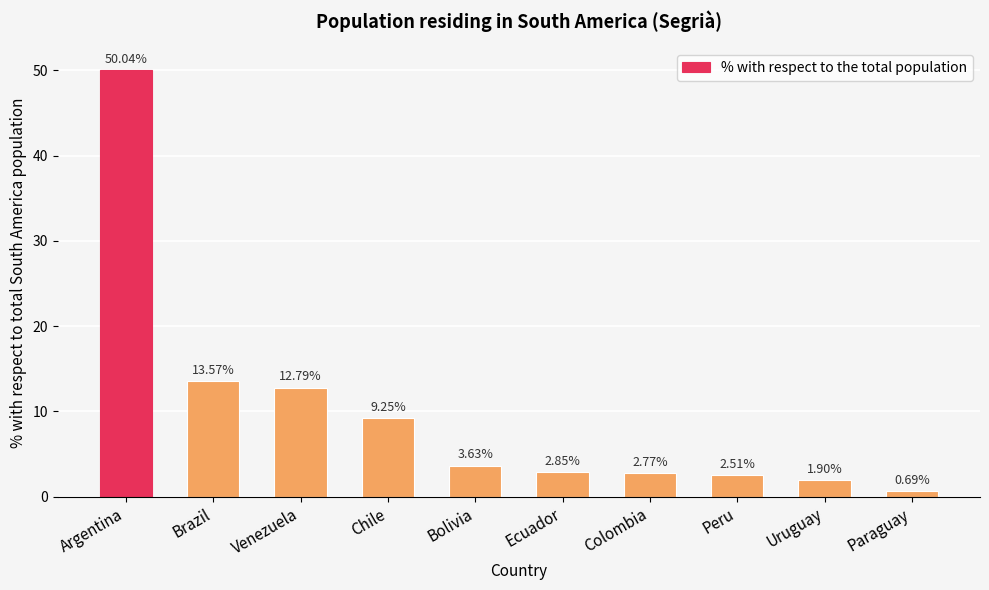

What is the sum of the values at Bolivia and Brazil?

17.2